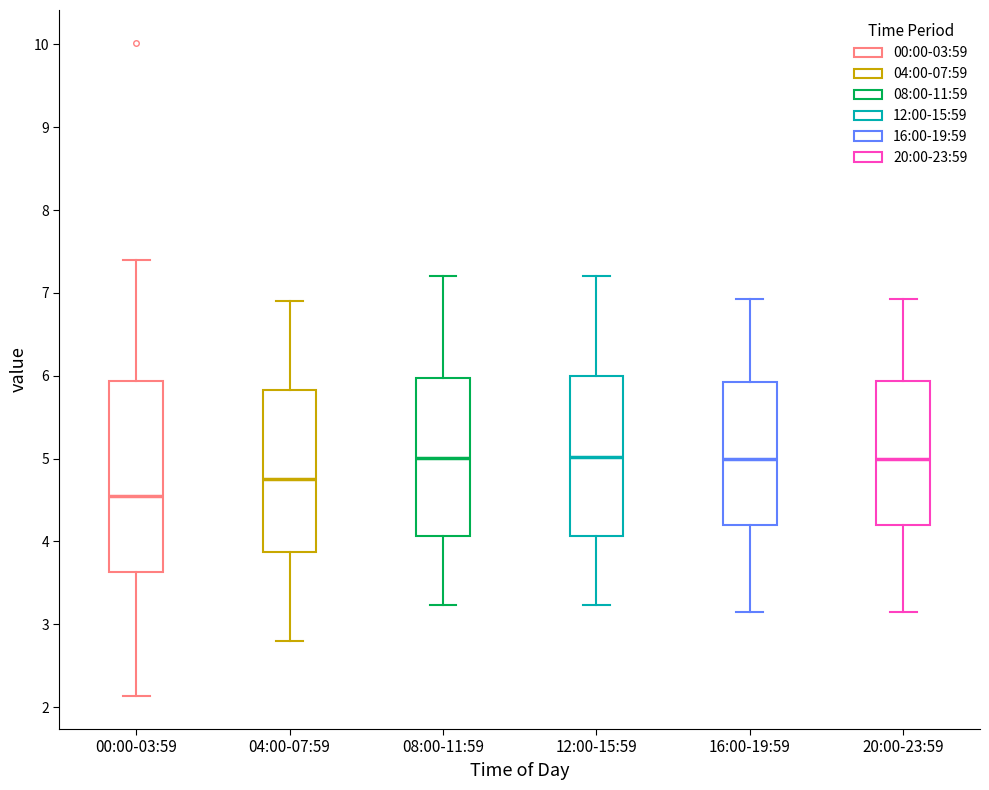

Reading left to right, read every box against the y-axis: the position of its median line, the range the box covers, and the ends of its whiskers. The values are not printed on the chart, so give them approximately, as read against the axis.

00:00-03:59: median 4.6, box 3.6 to 5.9, whiskers 2.1 to 7.4
04:00-07:59: median 4.8, box 3.9 to 5.8, whiskers 2.8 to 6.9
08:00-11:59: median 5.0, box 4.1 to 6.0, whiskers 3.2 to 7.2
12:00-15:59: median 5.0, box 4.1 to 6.0, whiskers 3.2 to 7.2
16:00-19:59: median 5.0, box 4.2 to 5.9, whiskers 3.2 to 6.9
20:00-23:59: median 5.0, box 4.2 to 5.9, whiskers 3.2 to 6.9